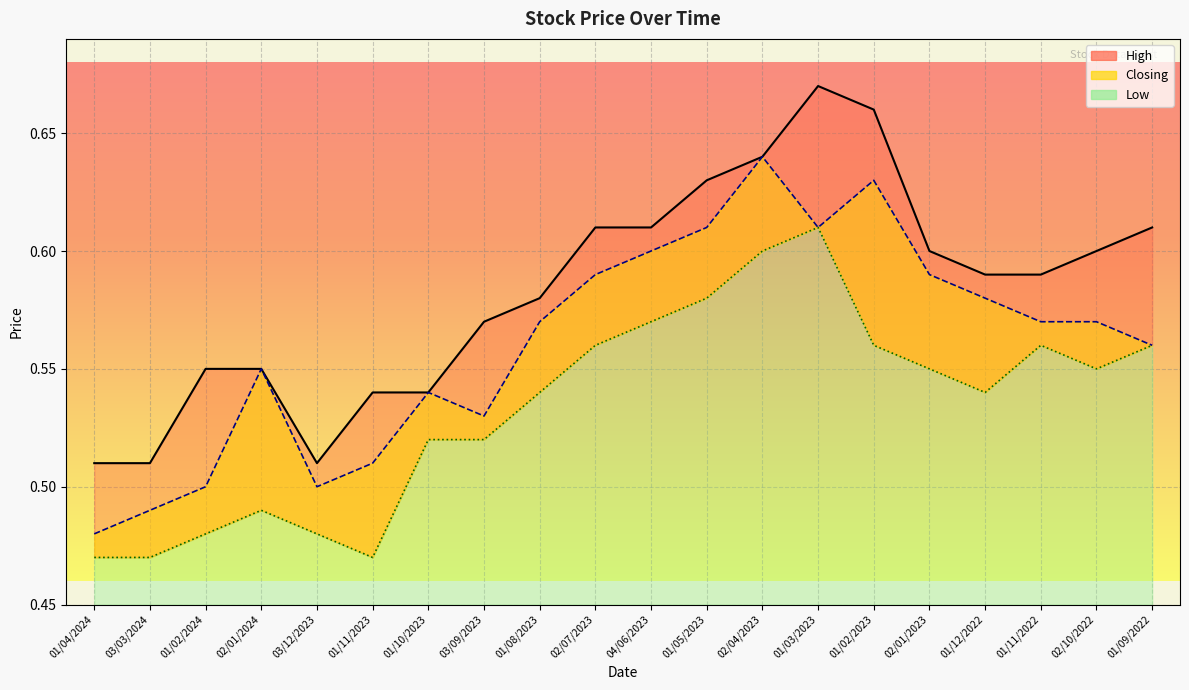

Where is the first local minimum for High?

03/12/2023